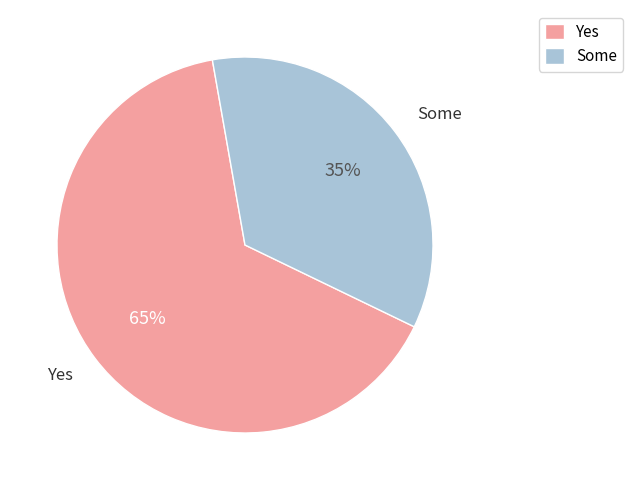

What is the smallest slice in the pie chart?

Some